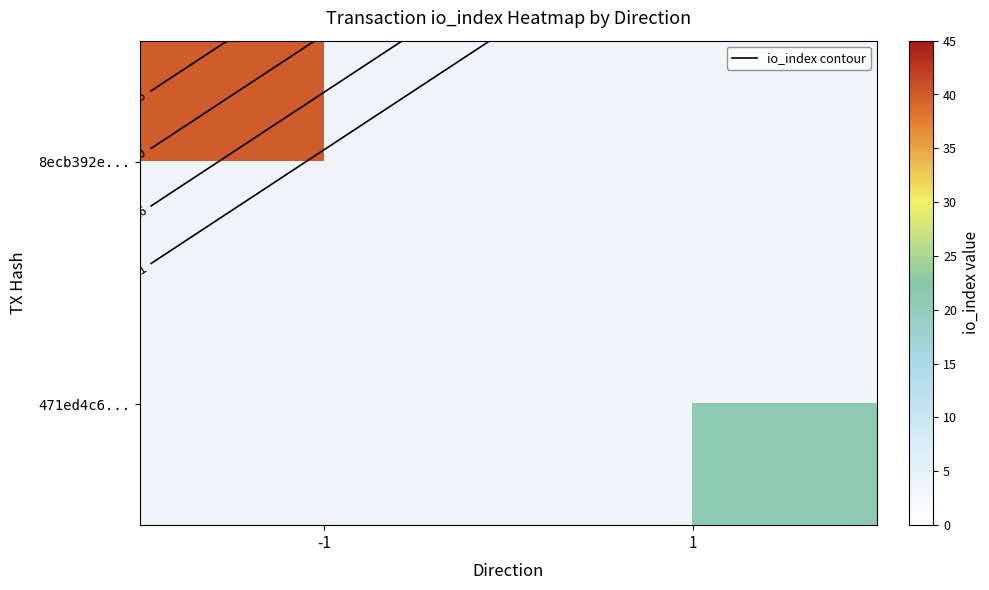

Rank the categories by 471ed4c6... value from lowest to highest.

-1, 1